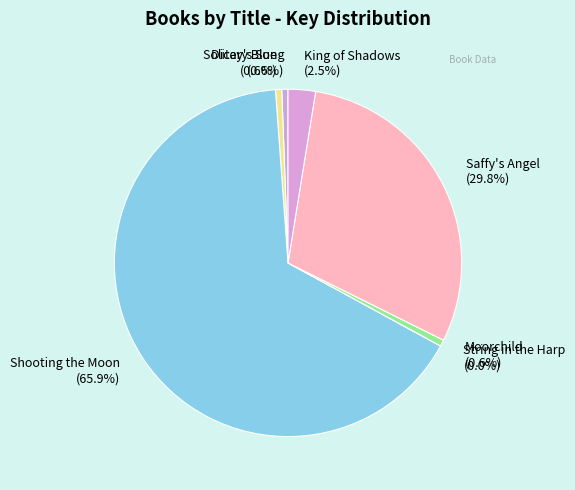

How much of the chart is everything except Dicey's Song?

99.4%